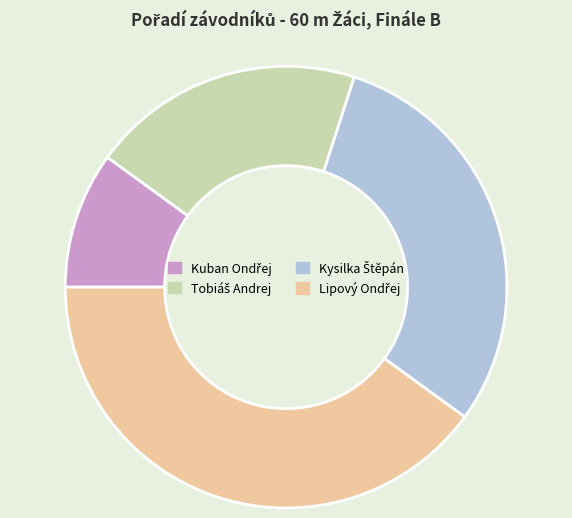

How many slices are in this pie chart?

4